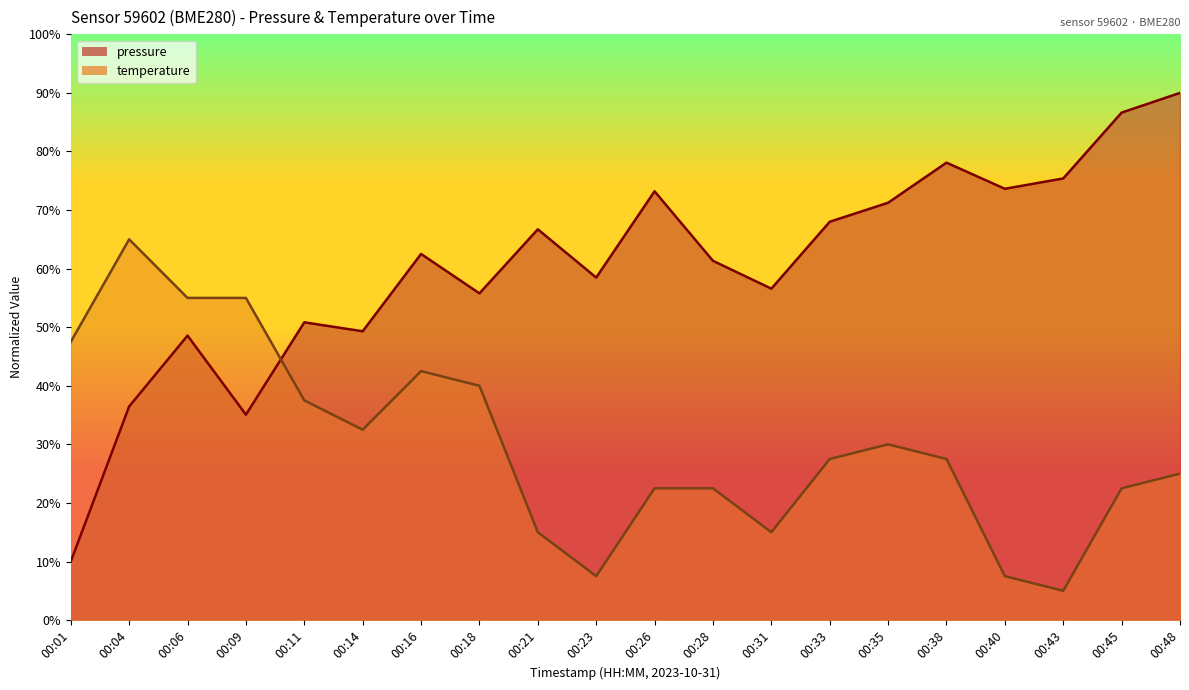

In pressure, how many points are higher than both neighbors (excluding endpoints)?

6